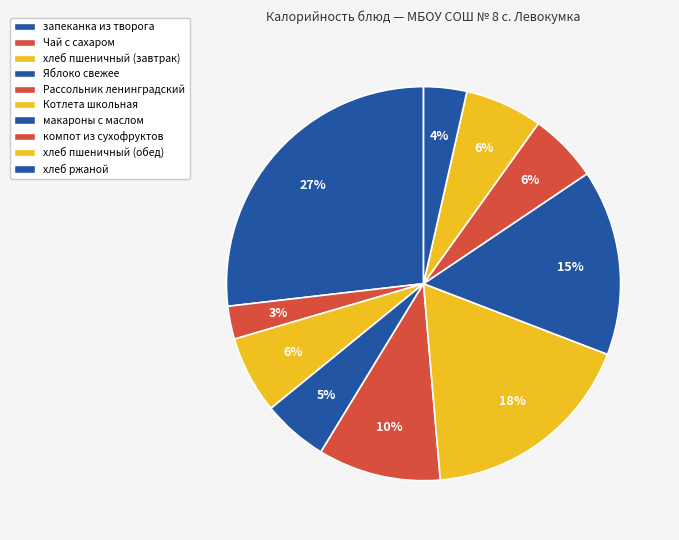

Which has a higher value, запеканка из творога or Чай с сахаром?

запеканка из творога